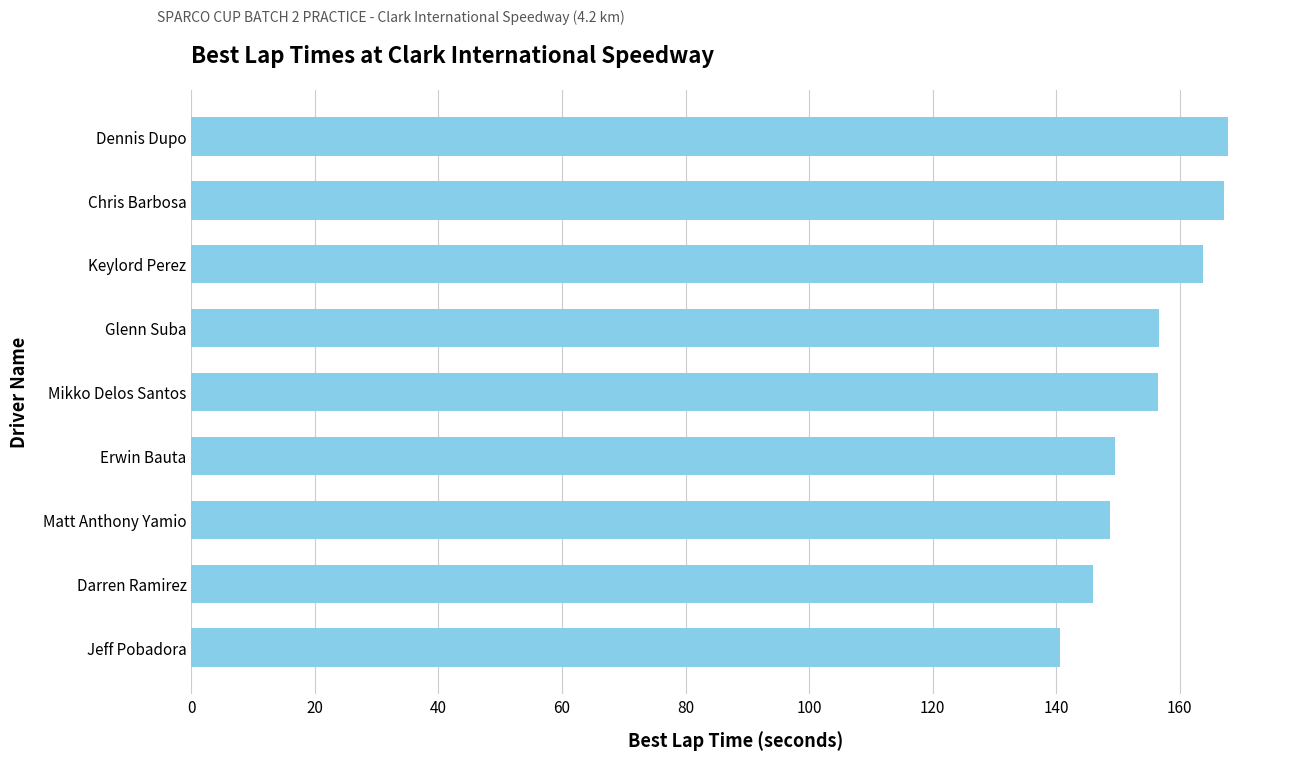

What is the difference between the maximum and minimum values?

27.3